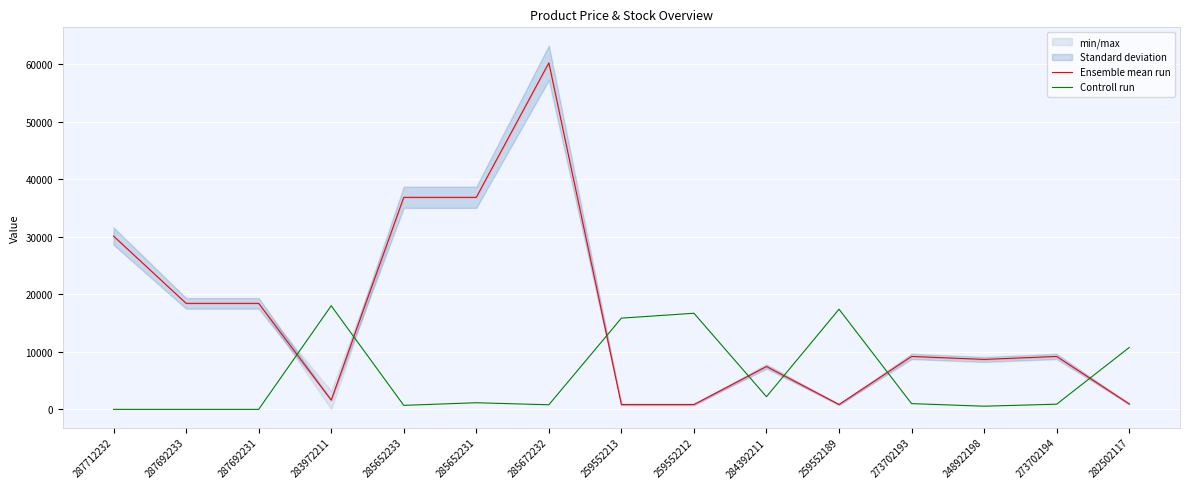

At which category is the sum across all series the highest?

285672232